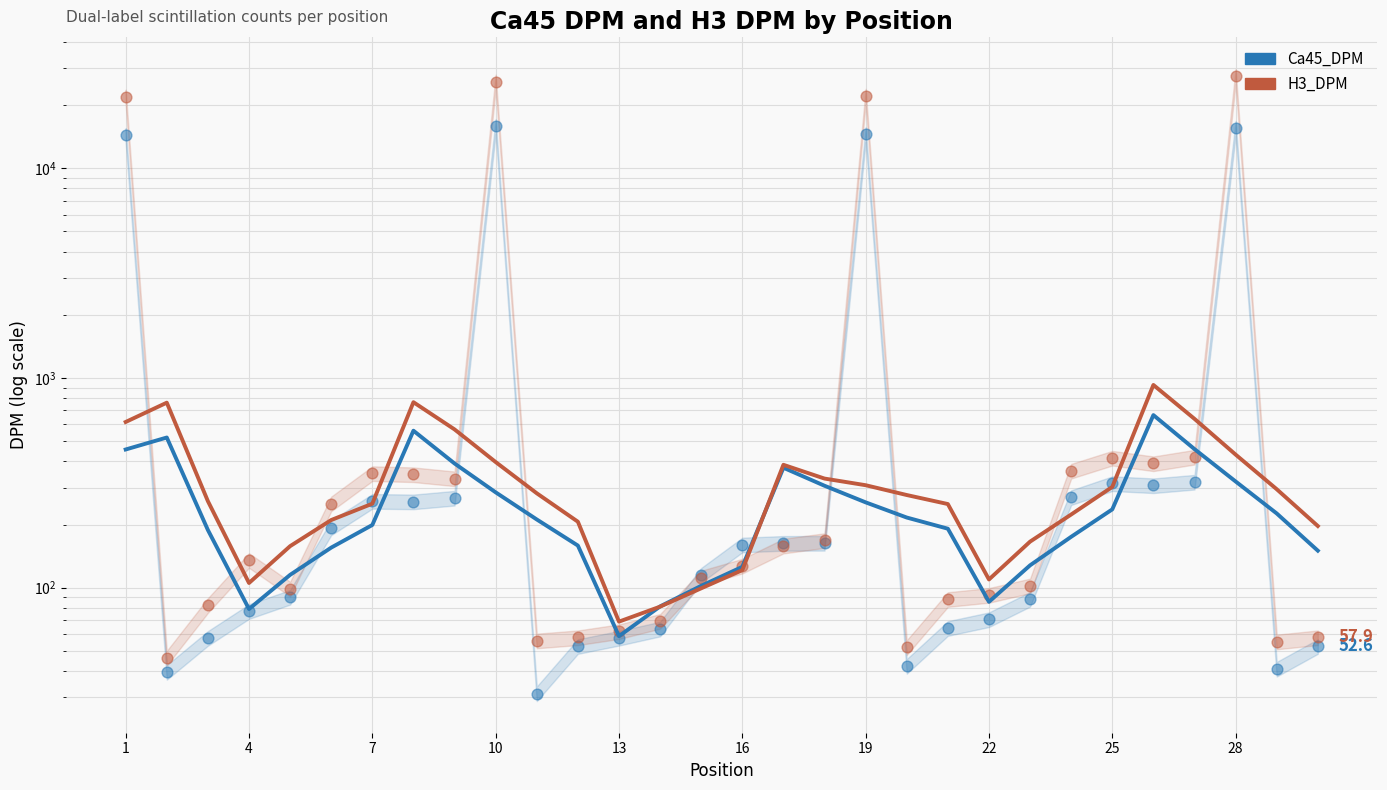

At how many categories does at least one series exceed 521?

6